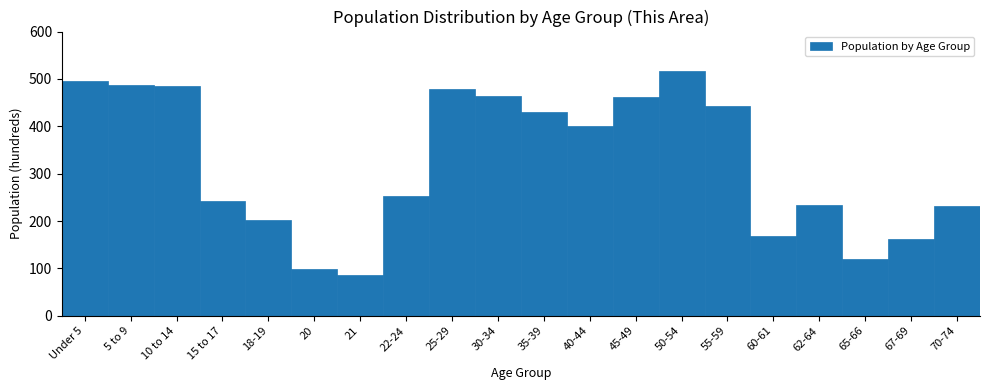

What position from the right is 25-29?

12